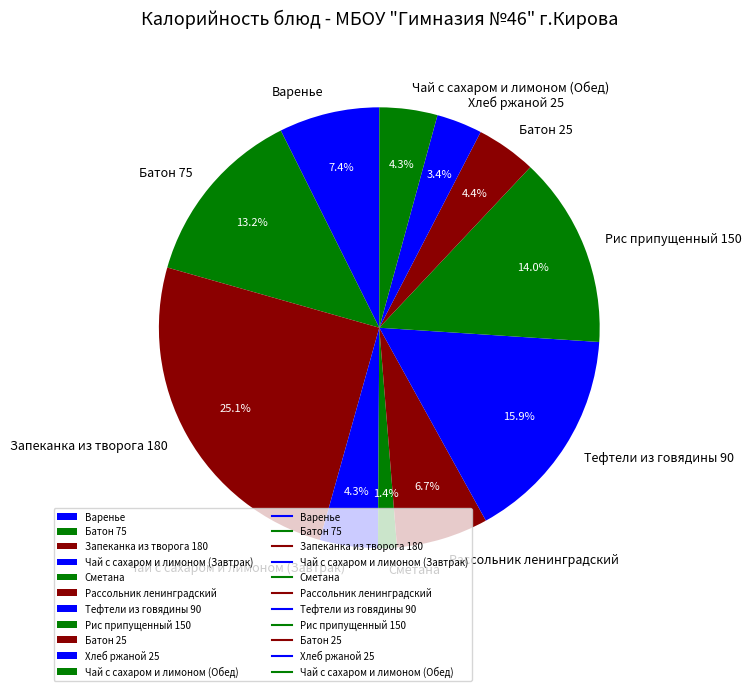

The Тефтели из говядины 90 slice represents 26% of the pie. True or false?

False